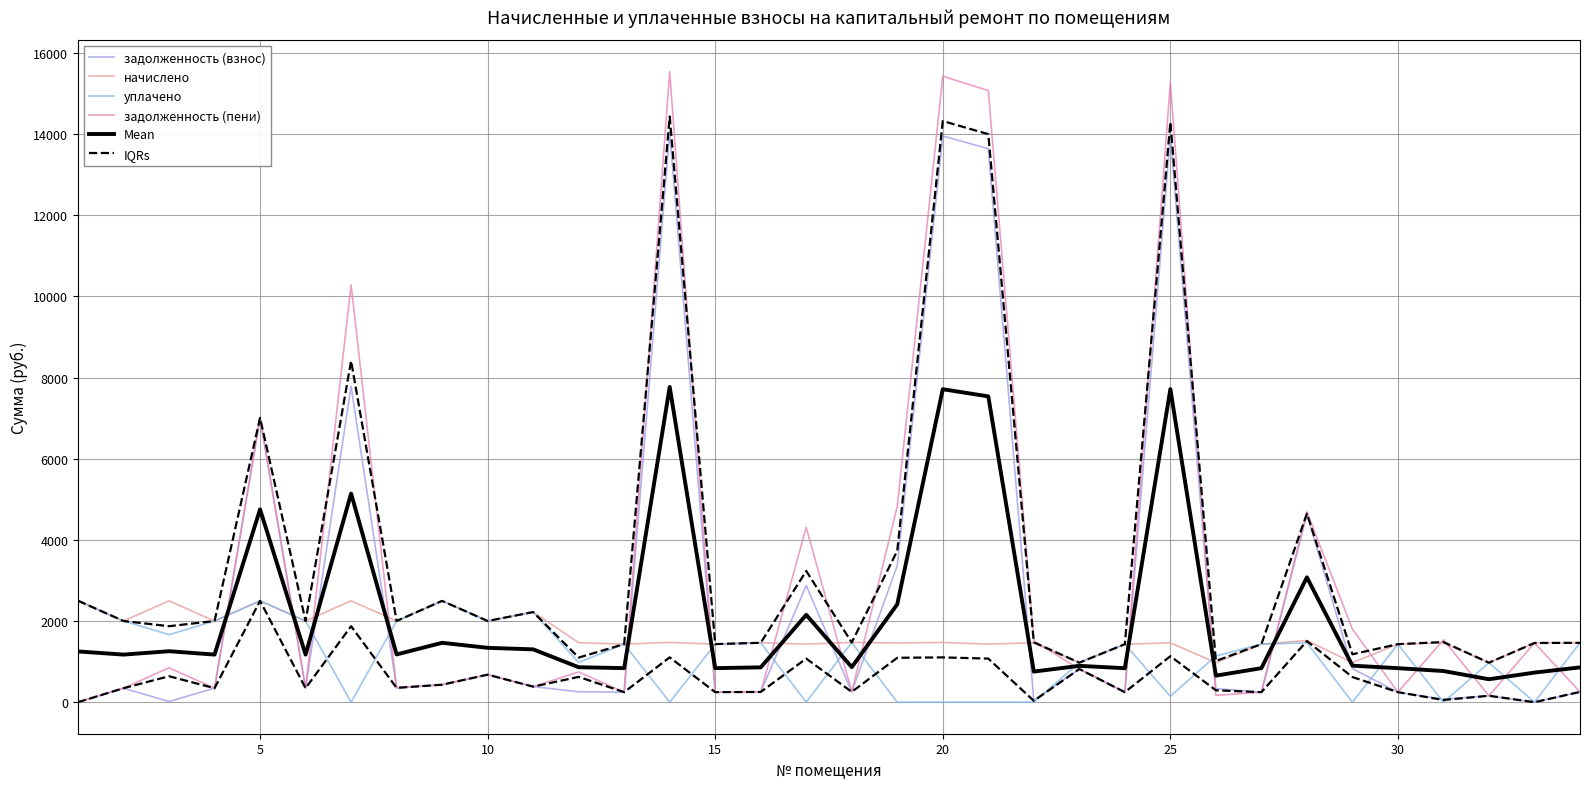

How many lines are shown in the chart?

6